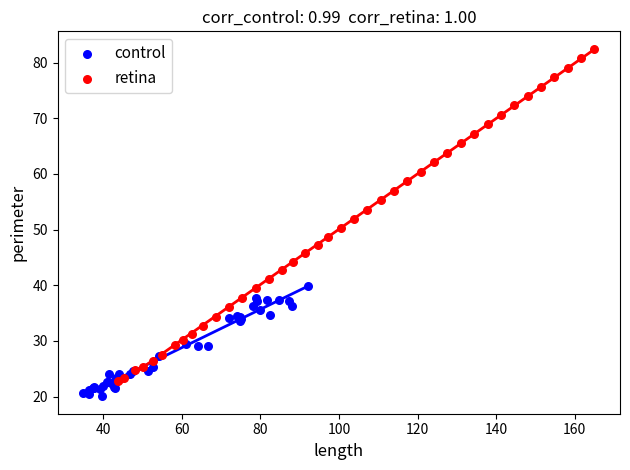

Which series has the widest spread of Y values?

retina